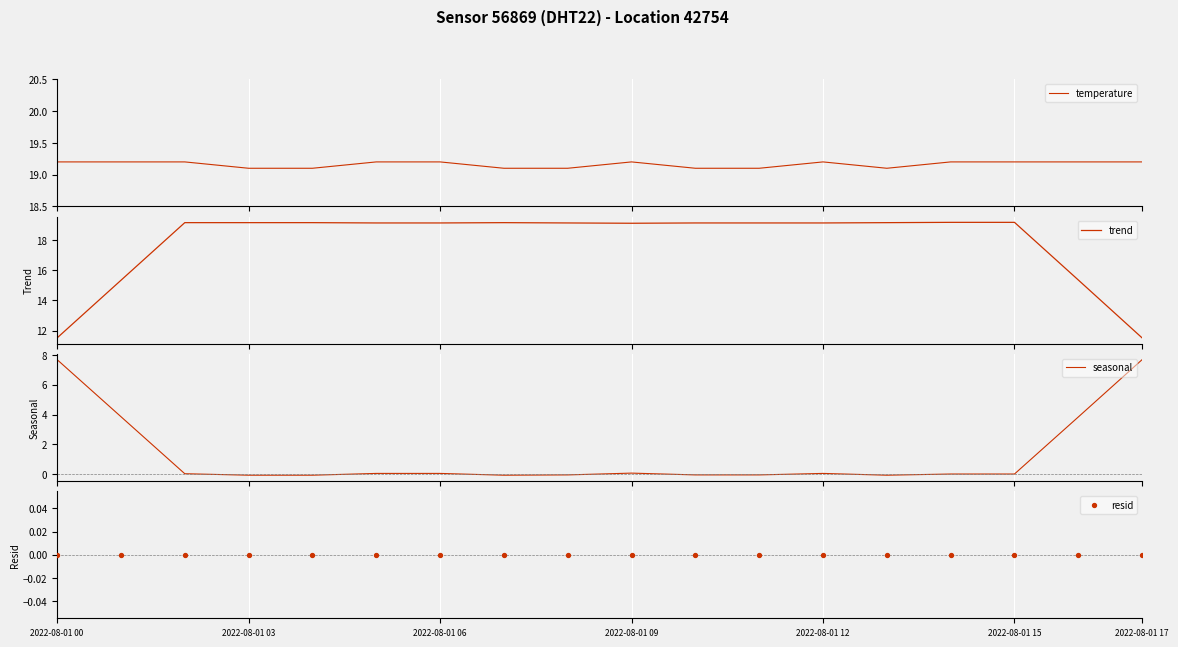

At how many categories does at least one series exceed 7?

18